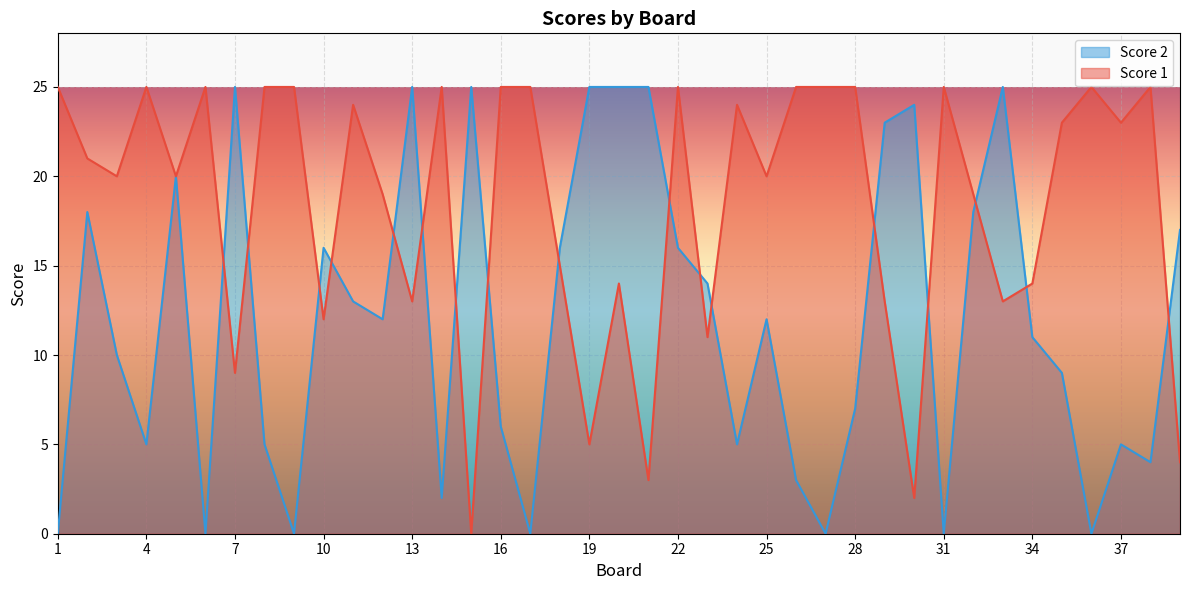

List the series in order of their peak value, lowest first.

Score 1, Score 2